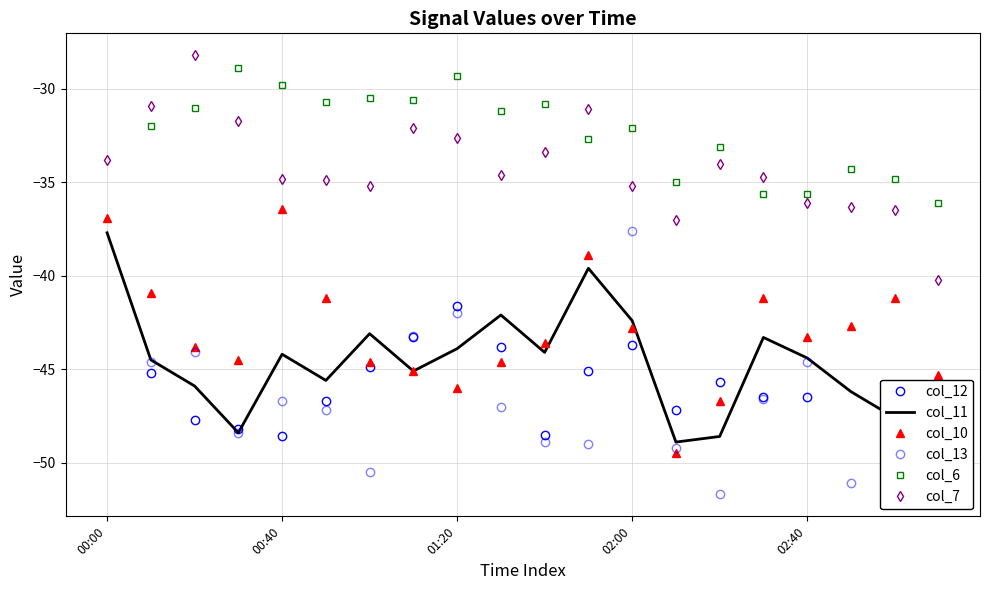

Is it true that col_10 equals -42.8 at 02:00?

True